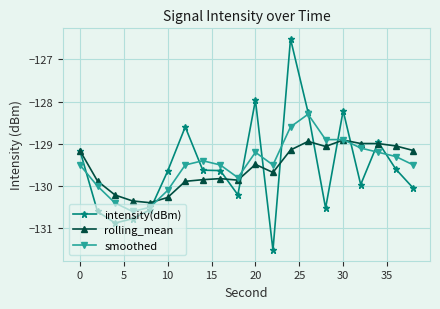

Which series has the widest spread of values?

intensity(dBm)